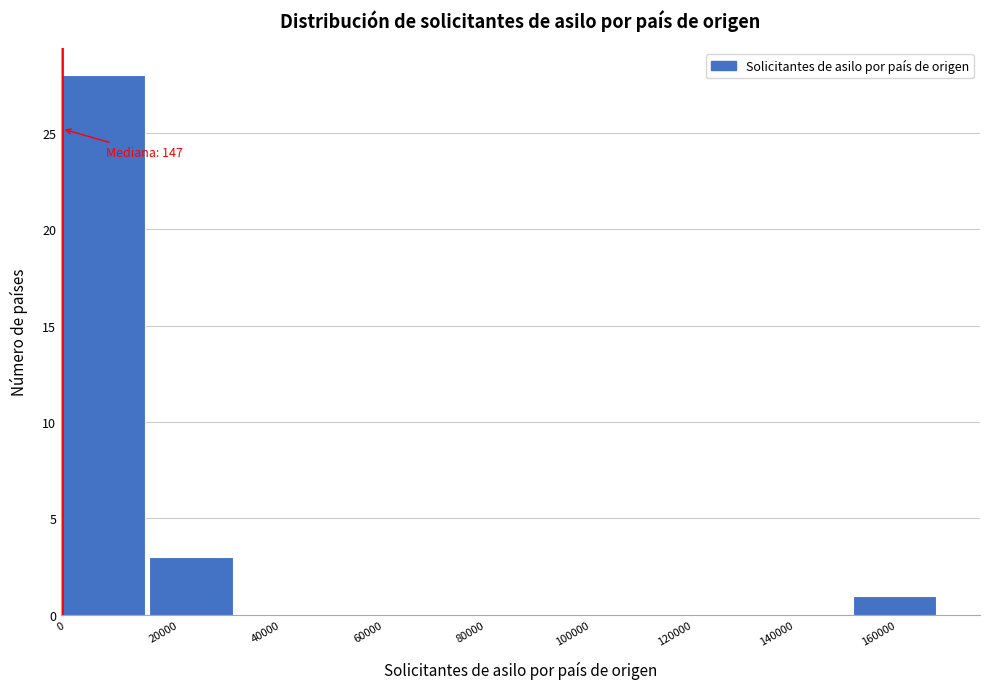

Over which range of the x-axis is the bar tallest?

0 to 18000